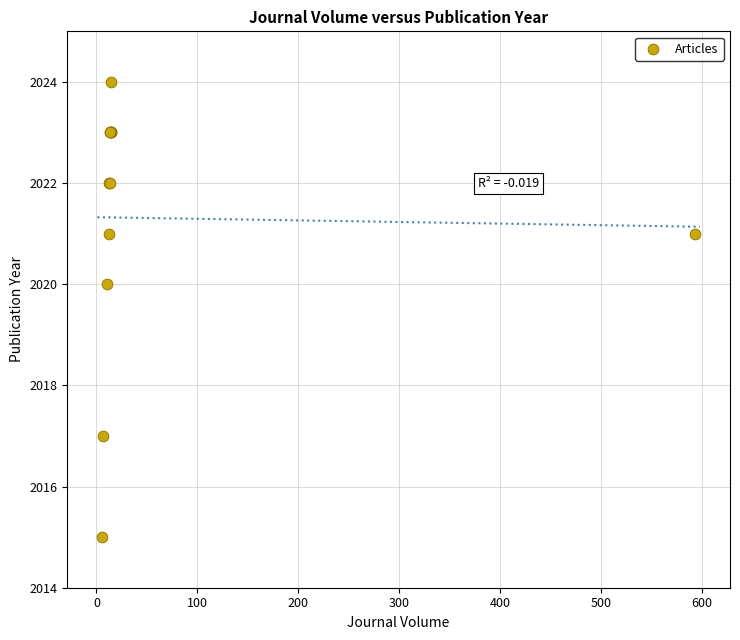

What Y value in the scatter plot is closest to 2019?

2020